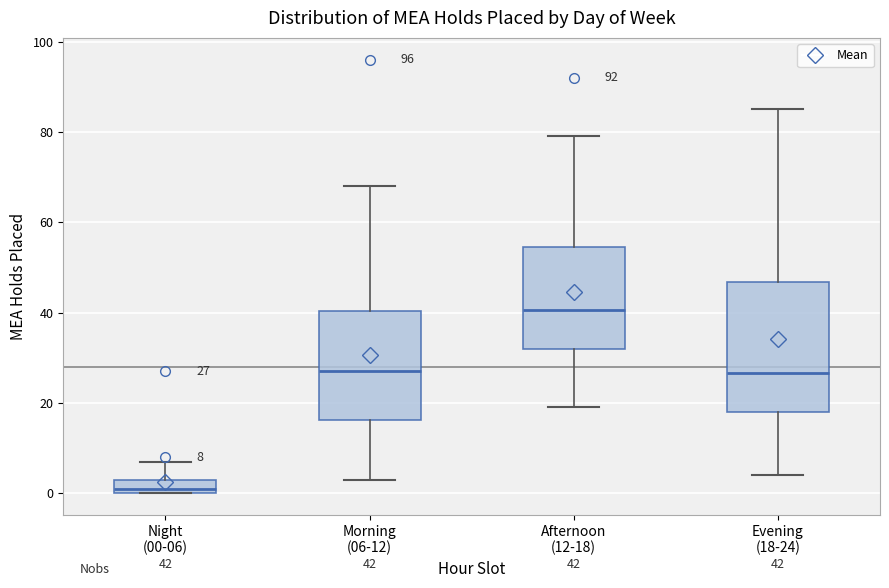

Comparing the boxes themselves (not the whiskers), which one is the tallest?

Evening (18-24)